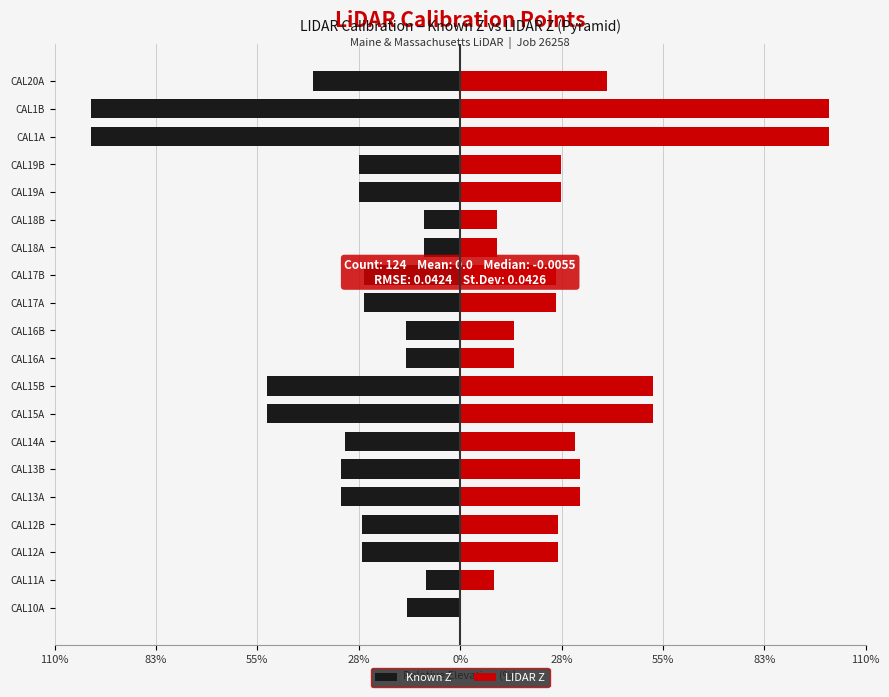

Rank the series at CAL1B from highest to lowest value.

LIDAR Z, Known Z